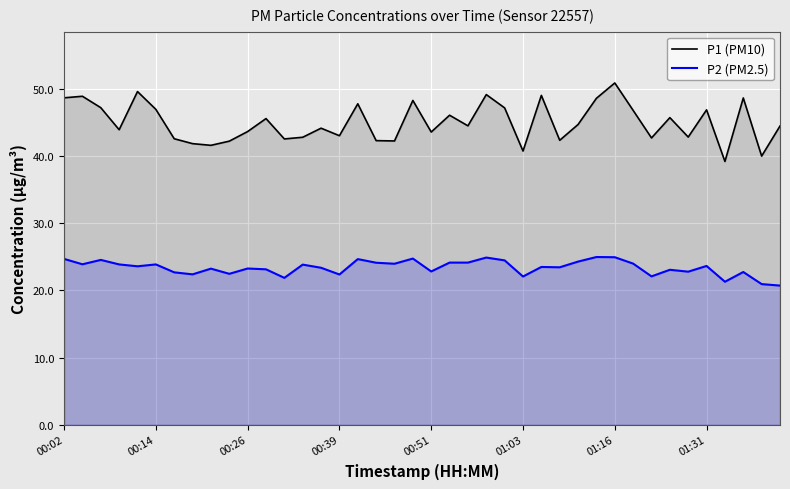

Reading right to left, extract all data points from this chart.

P1 (PM10): 44.5	40.0	48.6	39.2	46.9	42.8	45.7	42.7	46.8	50.9	48.6	44.7	42.4	49.0	40.8	47.2	49.1	44.5	46.1	43.6	48.3	42.2	42.3	47.8	43.0	44.1	42.8	42.5	45.6	43.6	42.2	41.6	41.9	42.6	47.0	49.6	43.9	47.2	48.9	48.7
P2 (PM2.5): 20.7	20.9	22.8	21.3	23.6	22.8	23.1	22.1	24.0	24.9	25.0	24.3	23.4	23.5	22.1	24.5	24.9	24.1	24.1	22.8	24.8	24.0	24.1	24.7	22.4	23.4	23.9	21.9	23.1	23.3	22.5	23.2	22.4	22.7	23.9	23.6	23.9	24.6	23.9	24.7